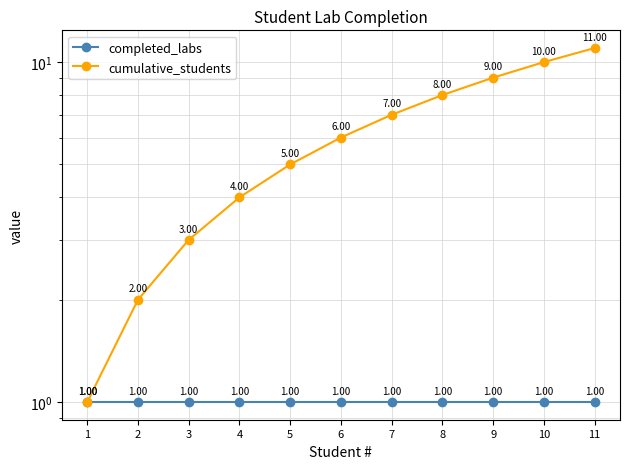

What is the difference between the maximum and minimum values in the cumulative_students series?

10